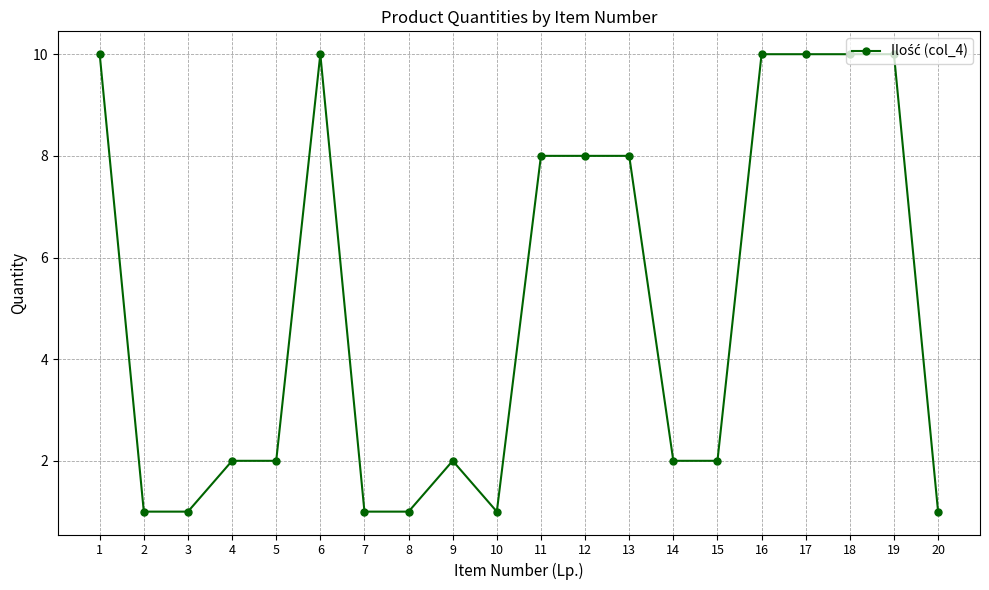

How many series are shown in this chart?

1